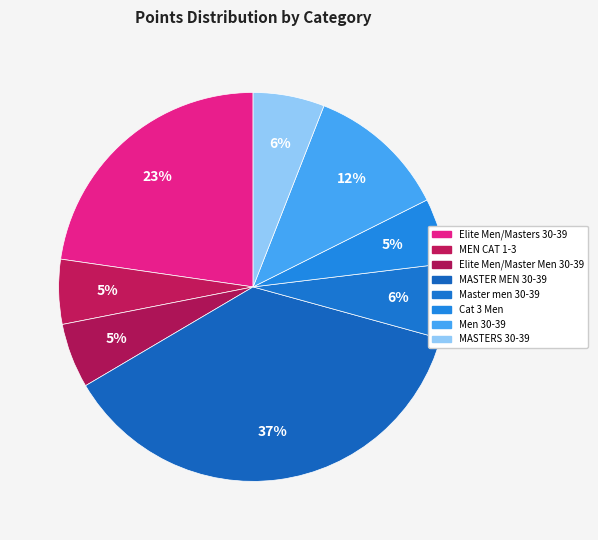

Count the number of slices in the pie.

8